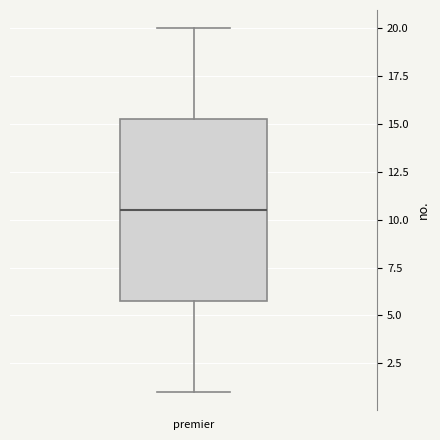

Read this box plot against the y-axis: the position of the median line, the range covered by the box, and the ends of both whiskers. The values are not printed on the chart, so give them approximately, as read against the axis.

median 10.5, box 6.0 to 15.5, whiskers 1.0 to 20.0